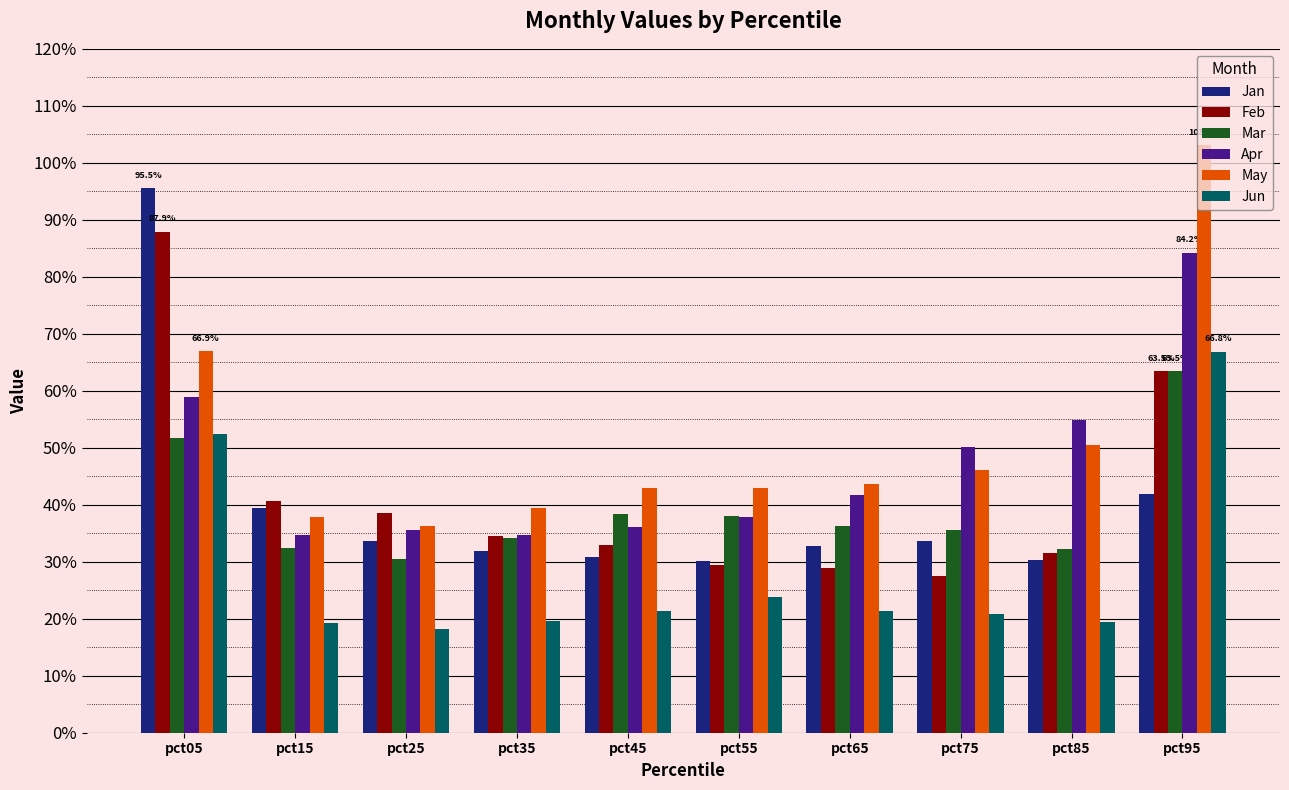

Which has a higher value, pct05 or pct95?

pct05